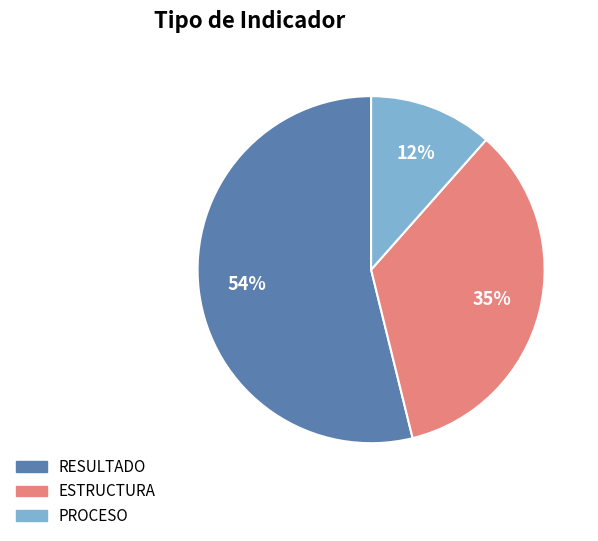

Rank the categories by value from highest to lowest.

RESULTADO, ESTRUCTURA, PROCESO